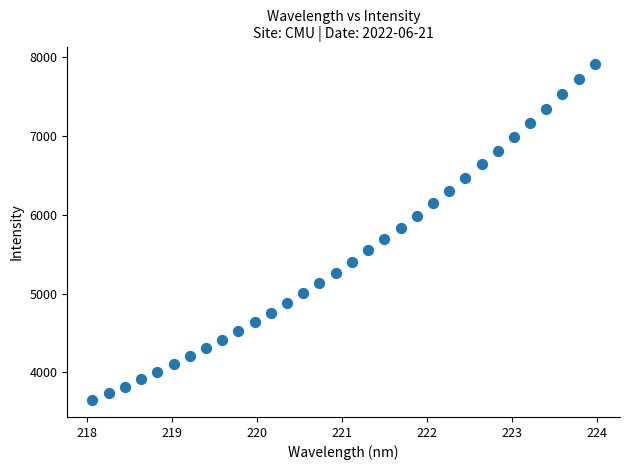

What is the range of X values (max minus min)?

5.9